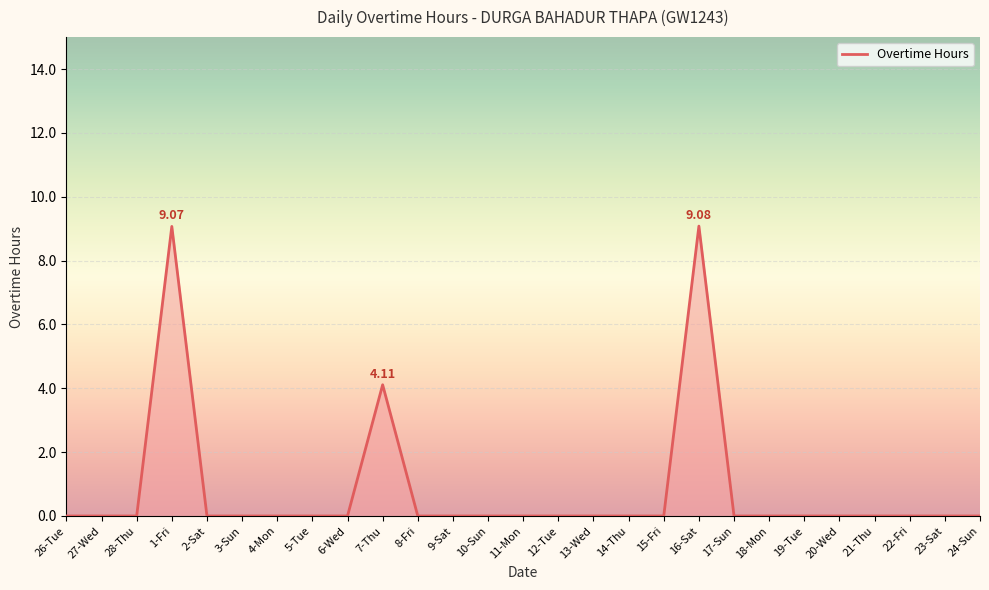

What is the difference between the maximum and minimum values?

9.1